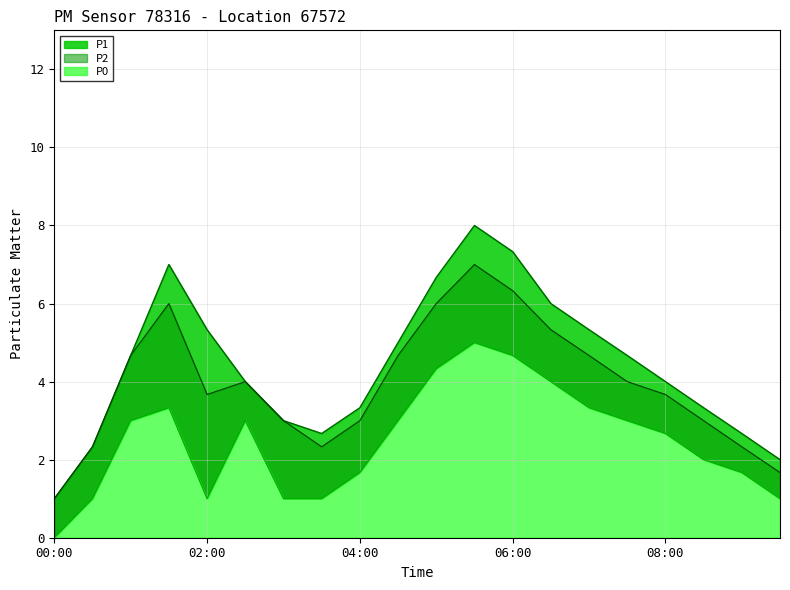

What is the label of the 2nd point from the left?

00:30